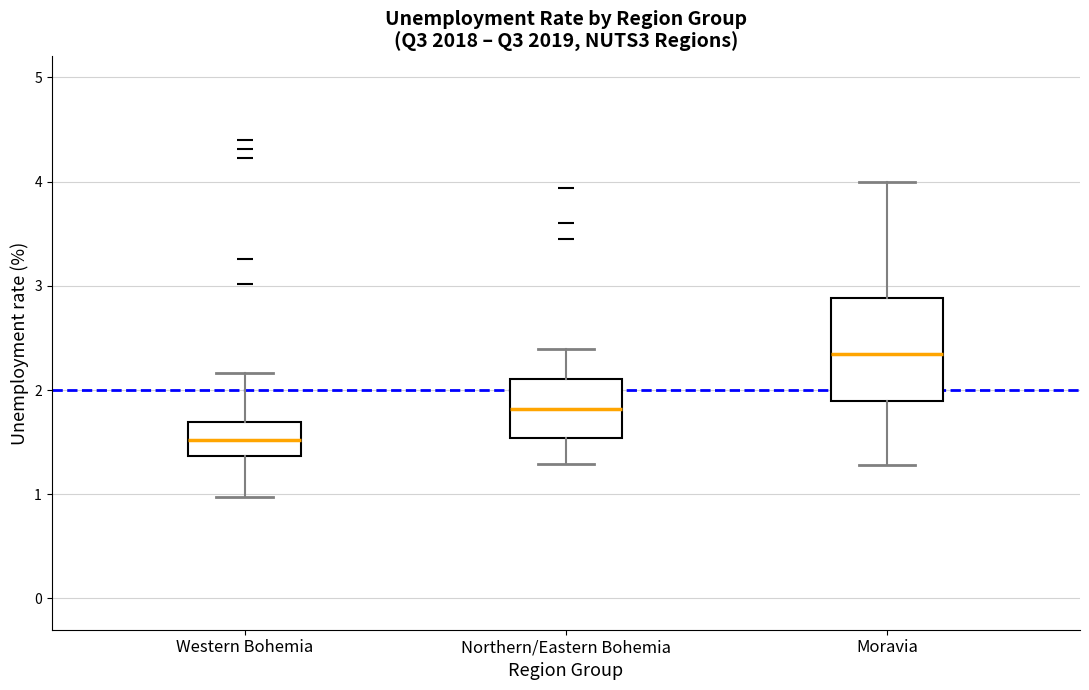

Reading left to right, read every box against the y-axis: the position of its median line, the range the box covers, and the ends of its whiskers. The values are not printed on the chart, so give them approximately, as read against the axis.

Western Bohemia: median 1.5, box 1.4 to 1.7, whiskers 1.0 to 2.2
Northern/Eastern Bohemia: median 1.8, box 1.5 to 2.1, whiskers 1.3 to 2.4
Moravia: median 2.3, box 1.9 to 2.9, whiskers 1.3 to 4.0